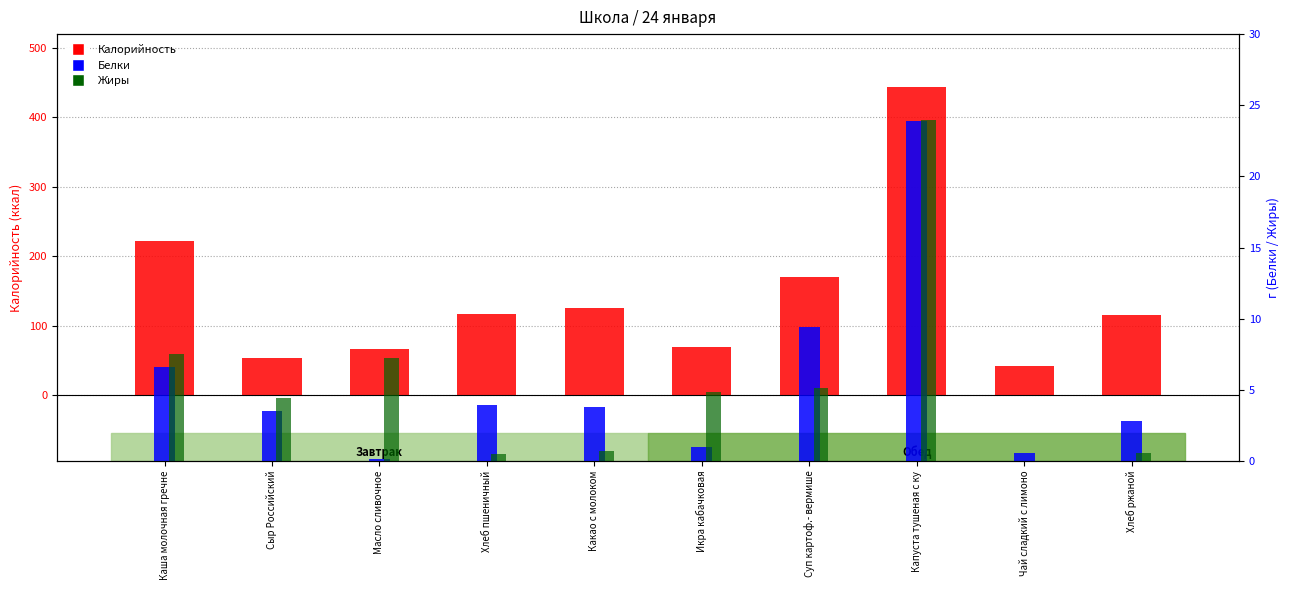

What is the value of the Белки bar at the 3rd from the left?

0.1